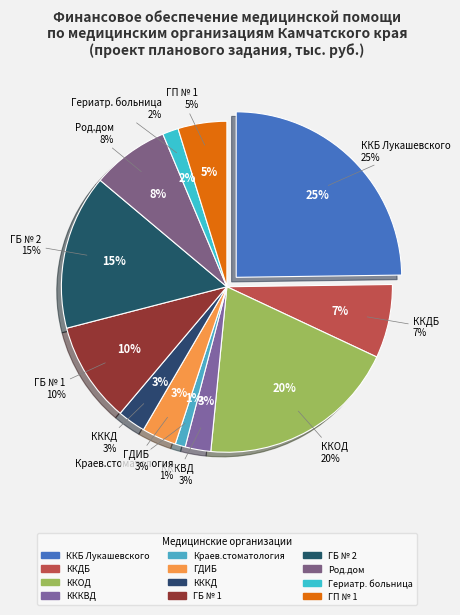

True or false: ККОД accounts for 7% of the total.

False